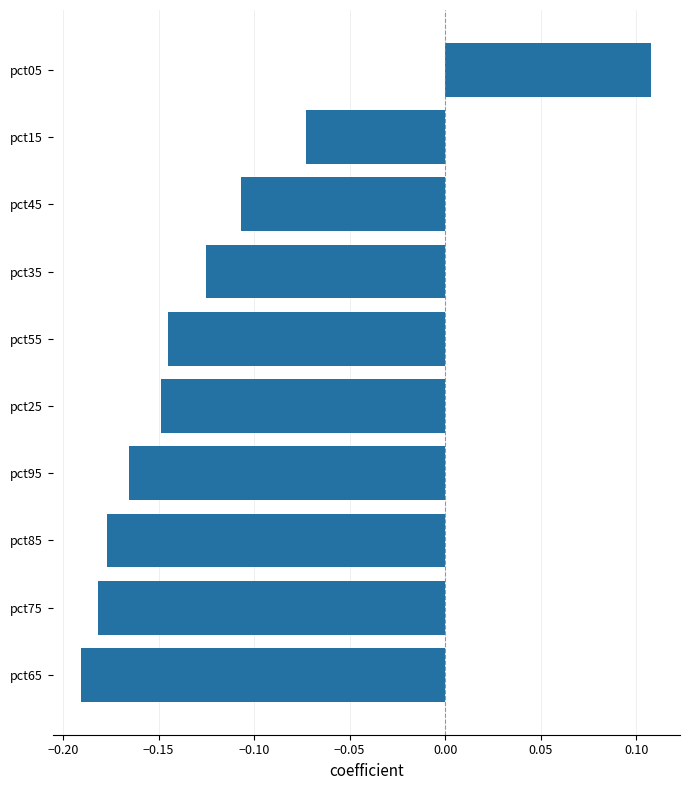

At which category does the chart reach its peak across all series?

pct05